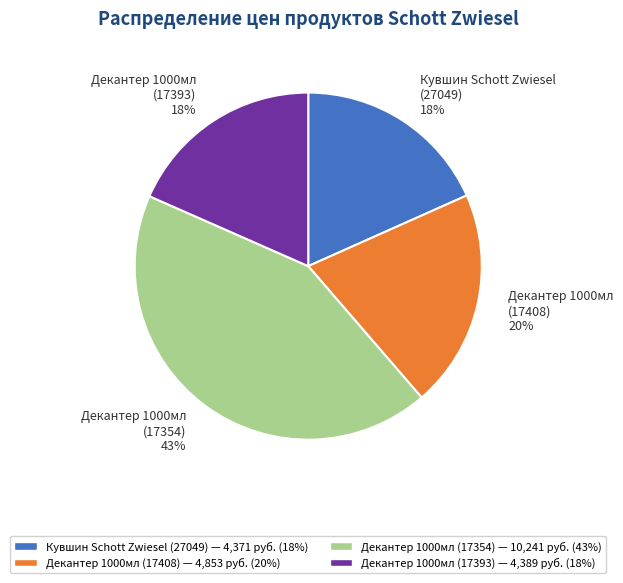

Combined, do Декантер 1000мл (17354) and Декантер 1000мл (17408) account for over 50%?

Yes